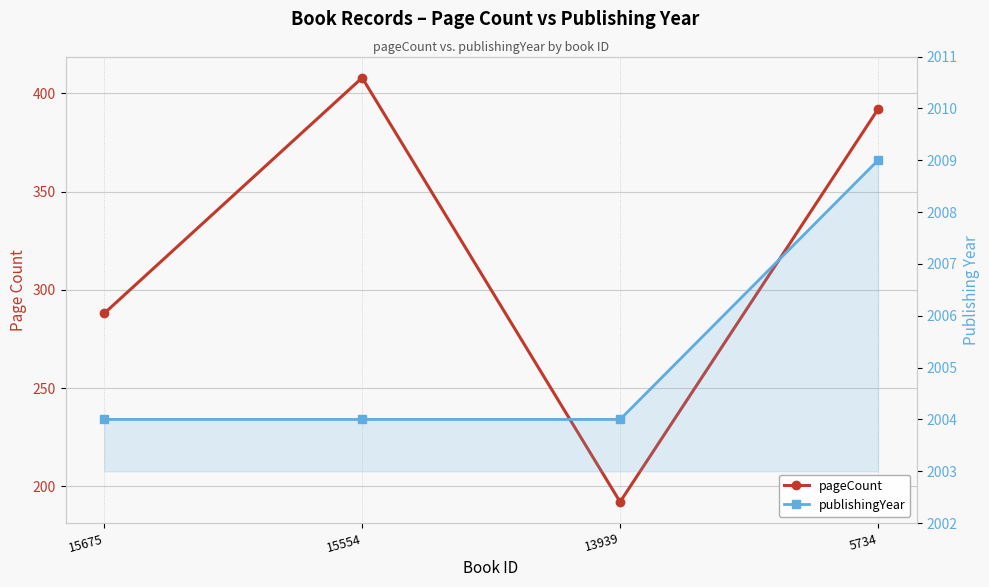

Which series has the largest range (max minus min)?

pageCount